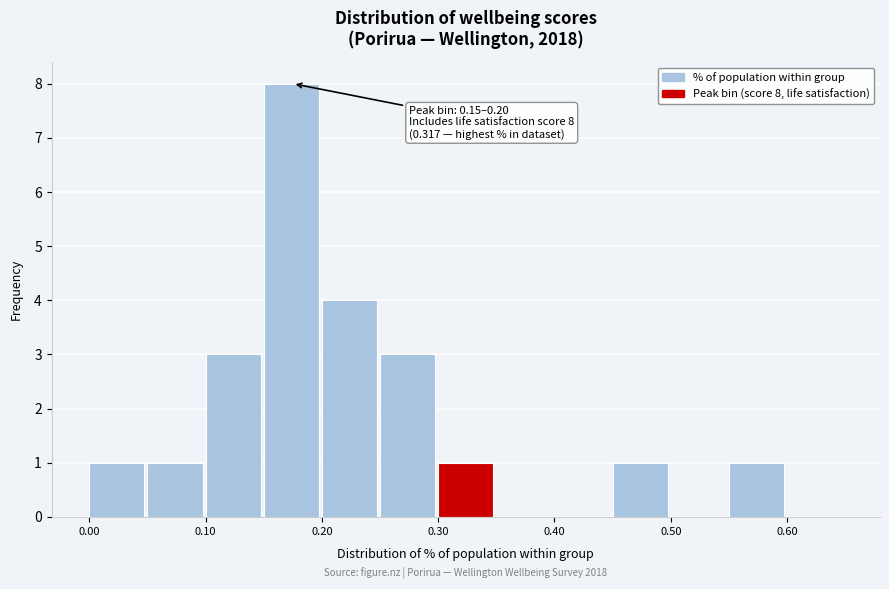

Over which range of the x-axis is the bar tallest?

0.15 to 0.20